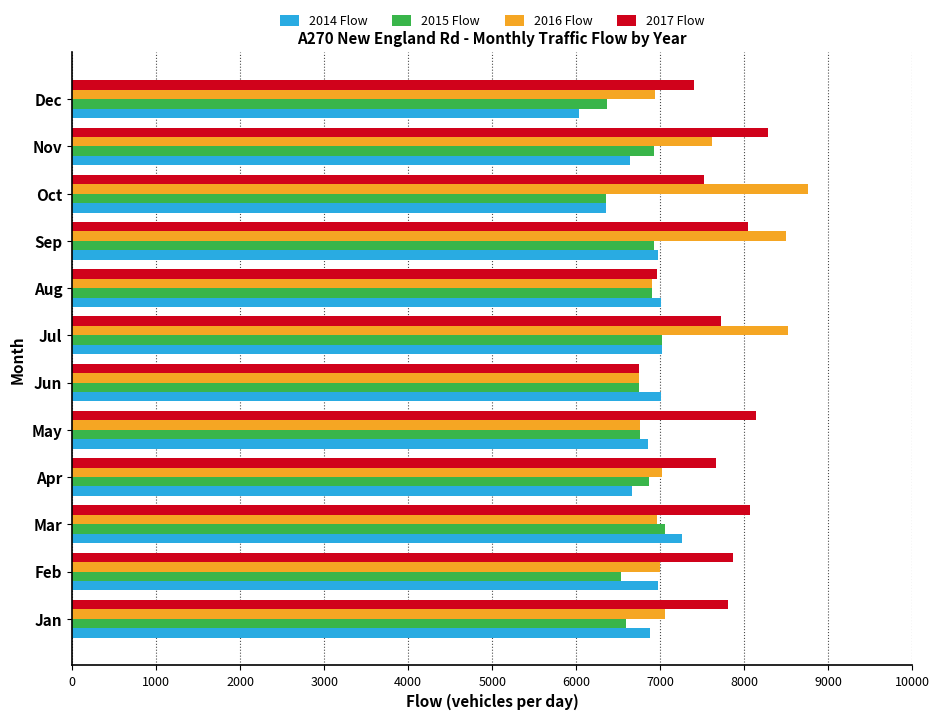

Which category has the lowest value across all series?

Dec